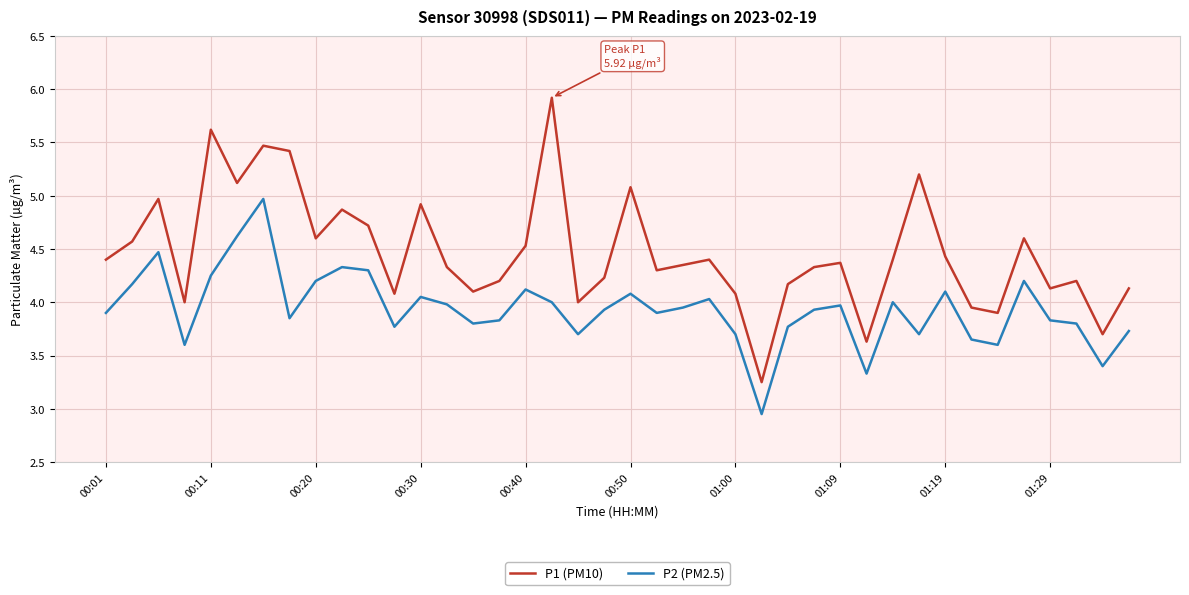

List the series in order of their overall mean, lowest first.

P2 (PM2.5), P1 (PM10)